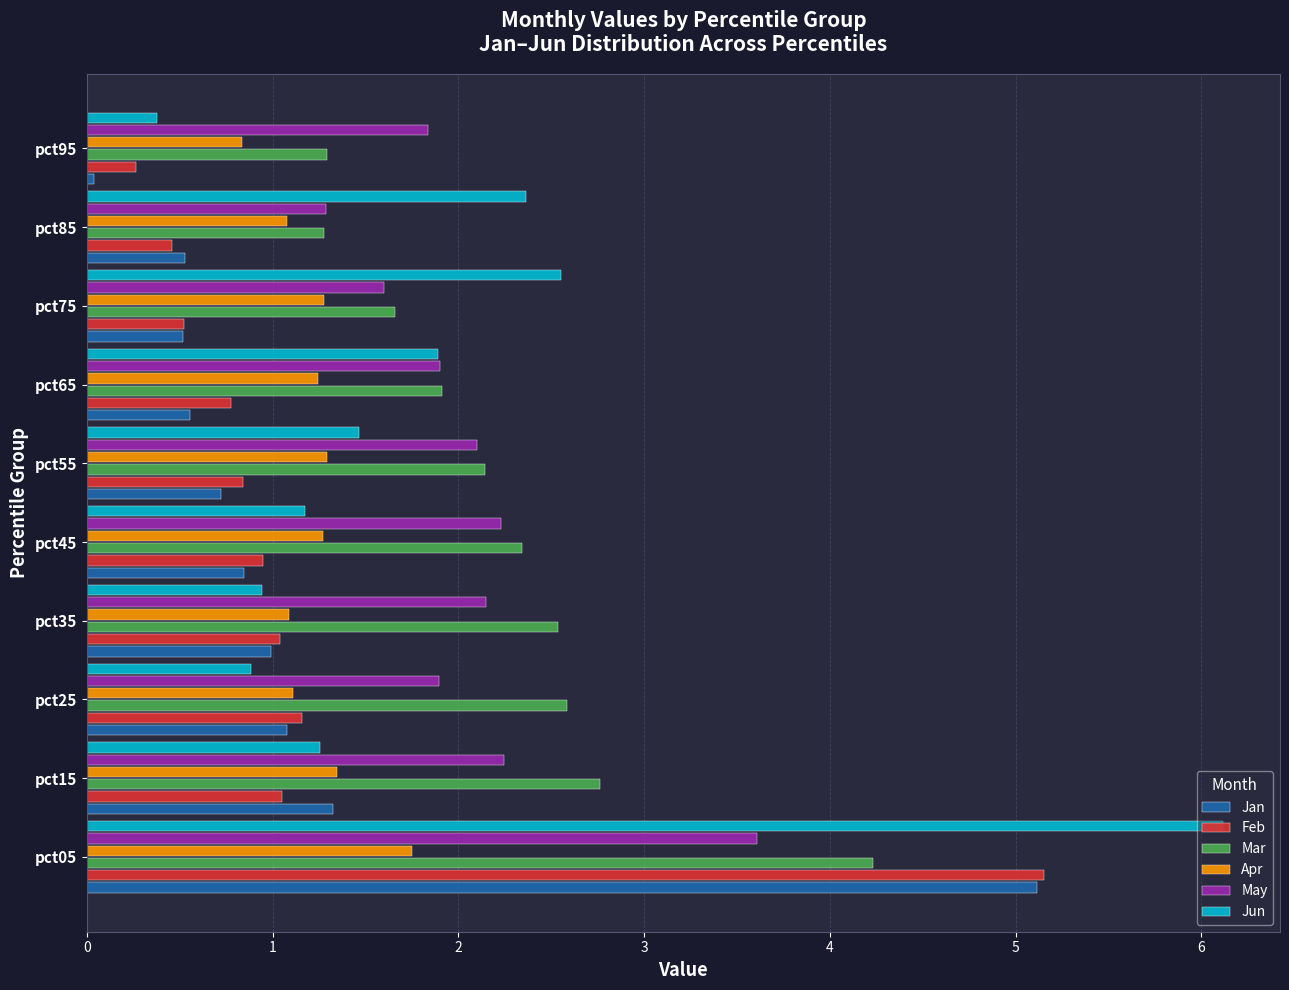

What are all the series names shown in the legend?

Jan, Feb, Mar, Apr, May, Jun